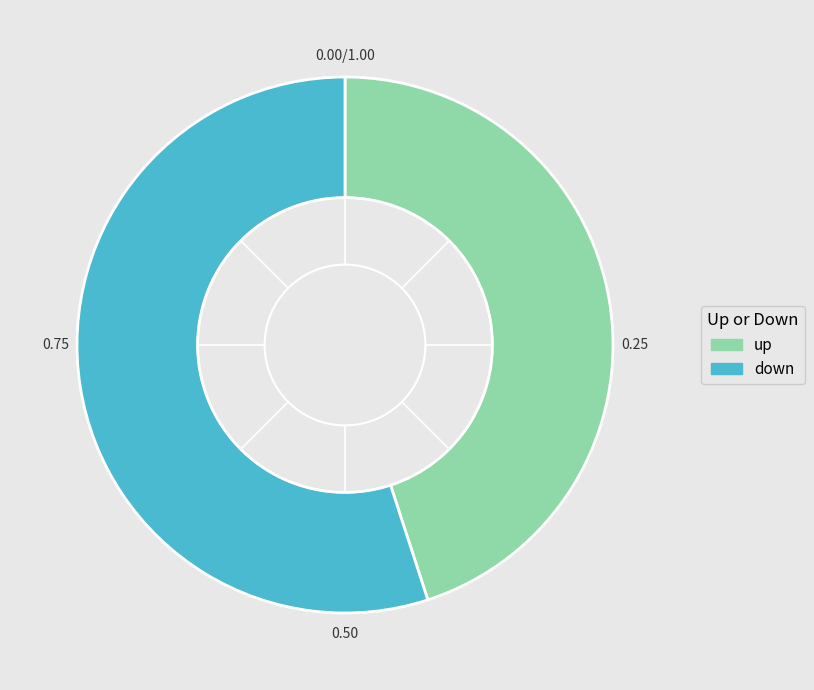

Is there a majority slice in this chart?

Yes